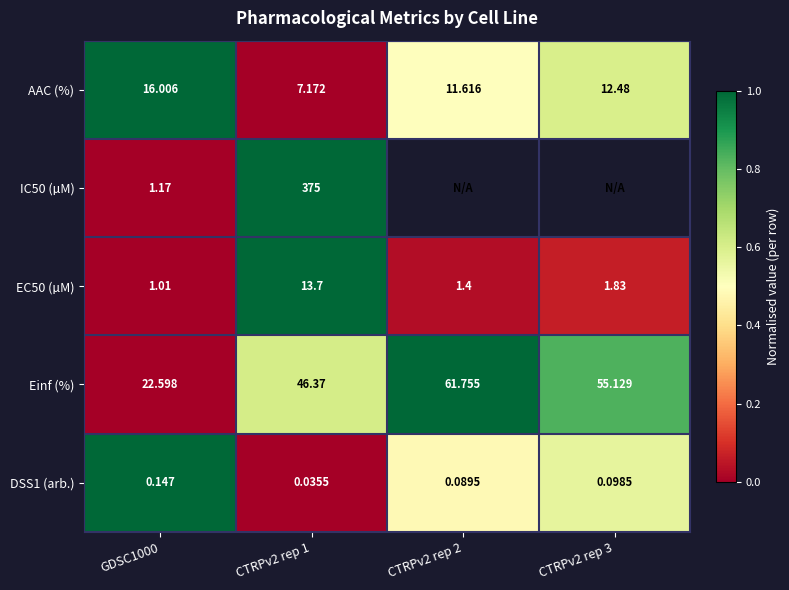

Is the value of DSS1 (arb.) at CTRPv2 rep 3 greater than the value of IC50 (µM) at GDSC1000?

No